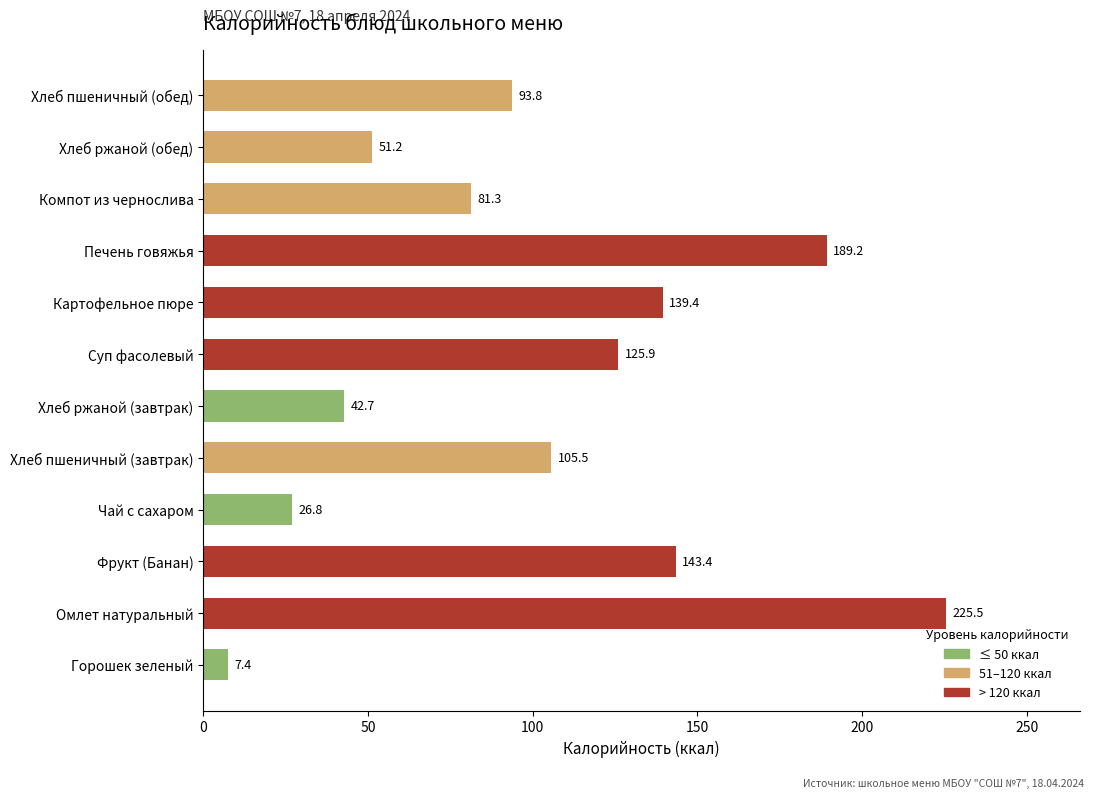

What is the smallest value displayed?

7.4